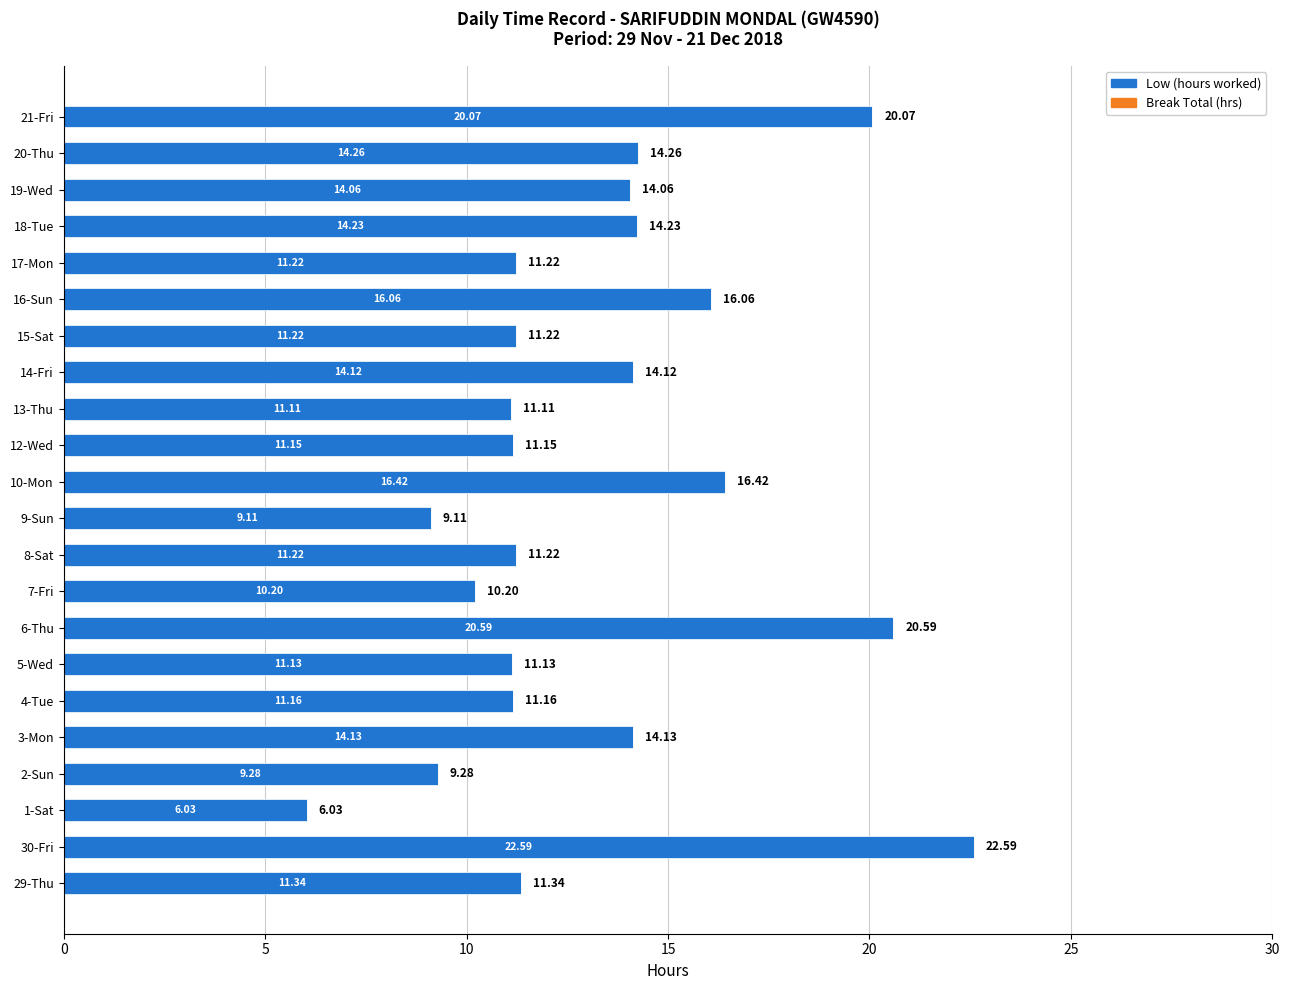

What is the sum of the values at 5-Wed and 18-Tue?

25.4